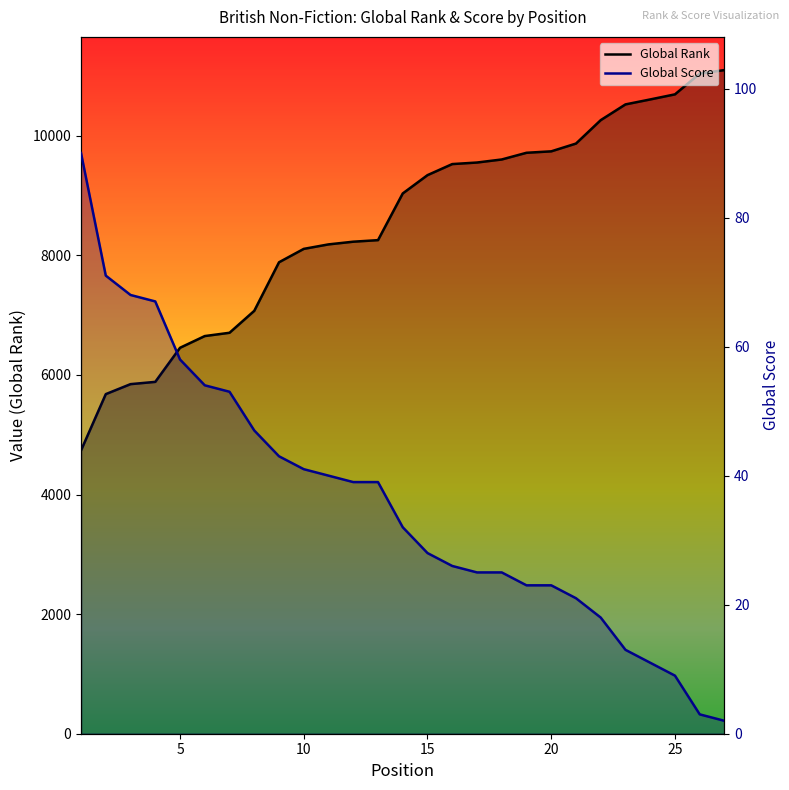

True or false: Global Score and Global Rank intersect in this chart.

False